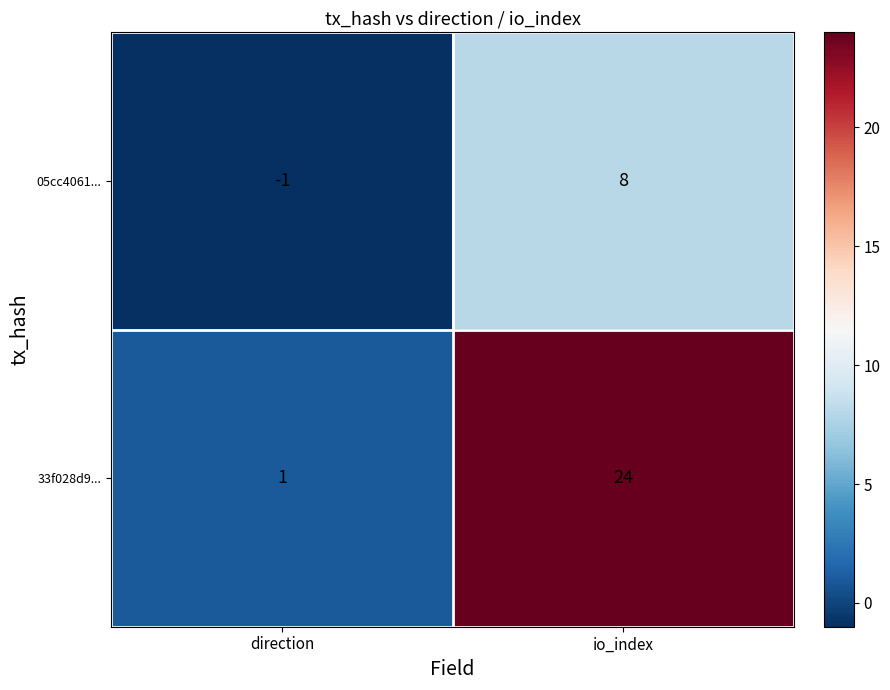

What is the greatest value displayed?

24